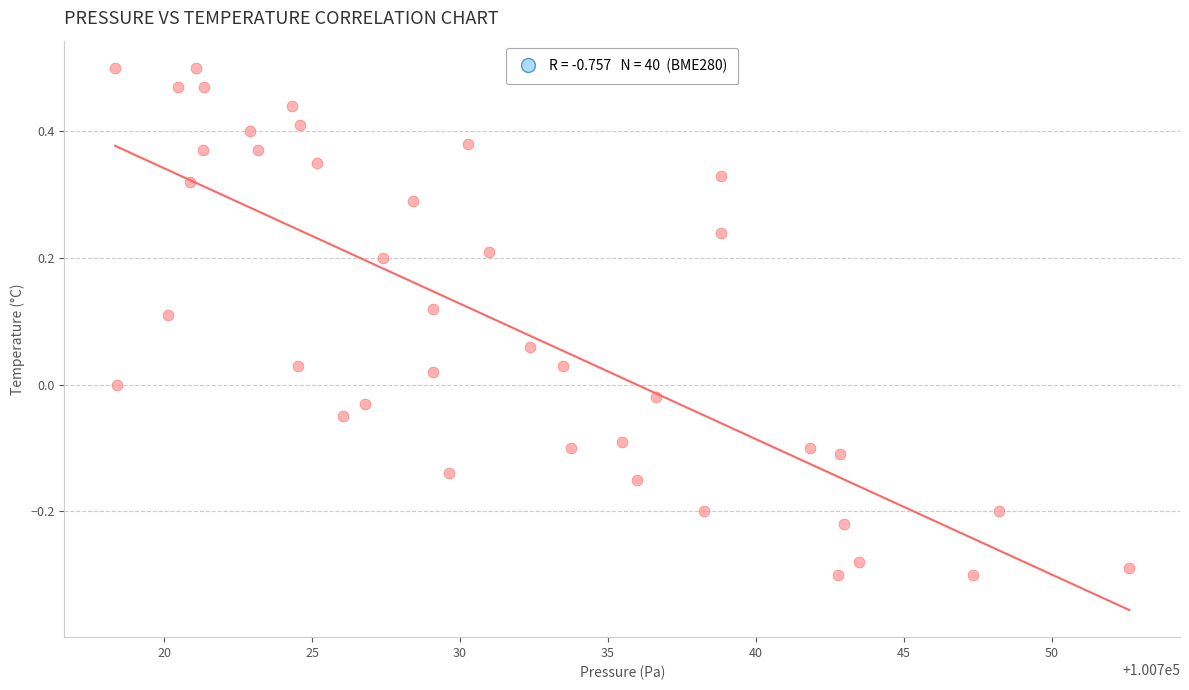

What is the range of X values (max minus min)?

34.3